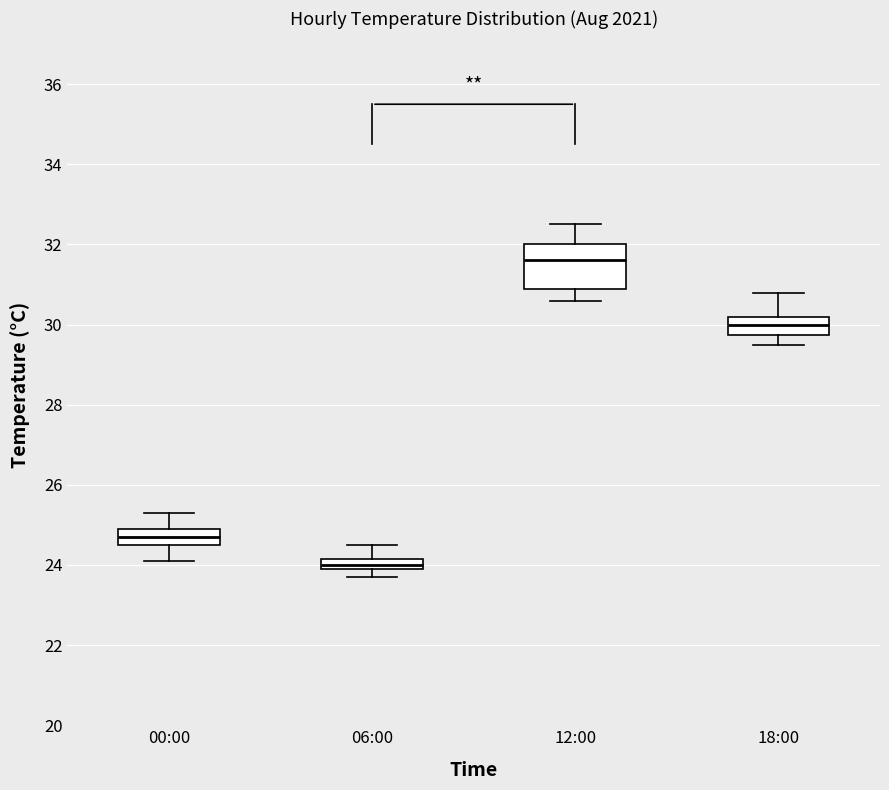

Which box is the tallest, from its lower edge to its upper edge?

12:00